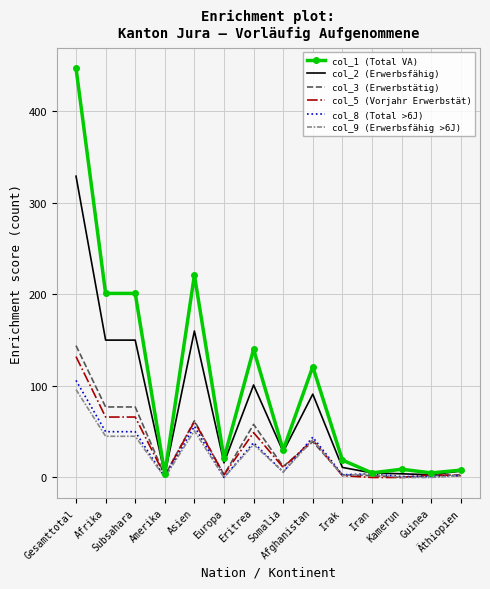

What is the maximum value shown in the chart?

447